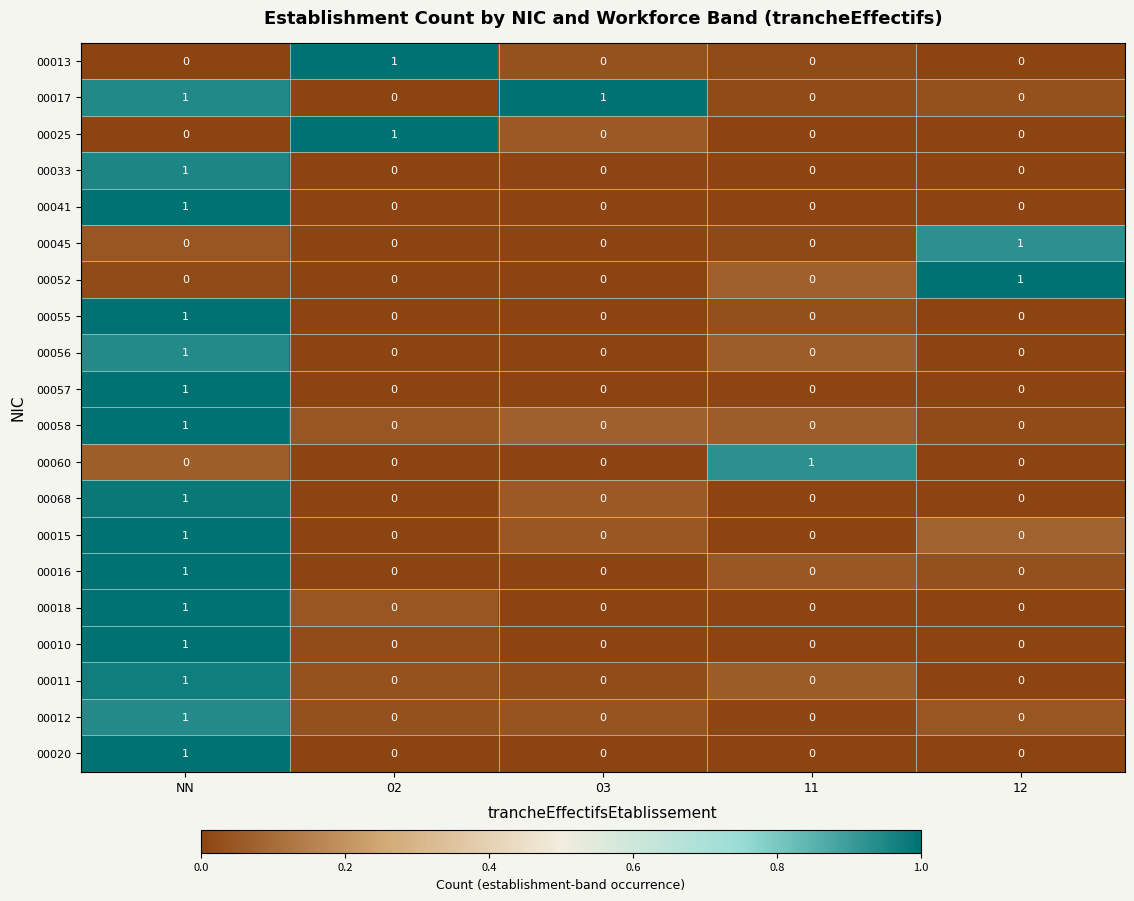

The 00068 series shows 0 at 02. True or false?

True